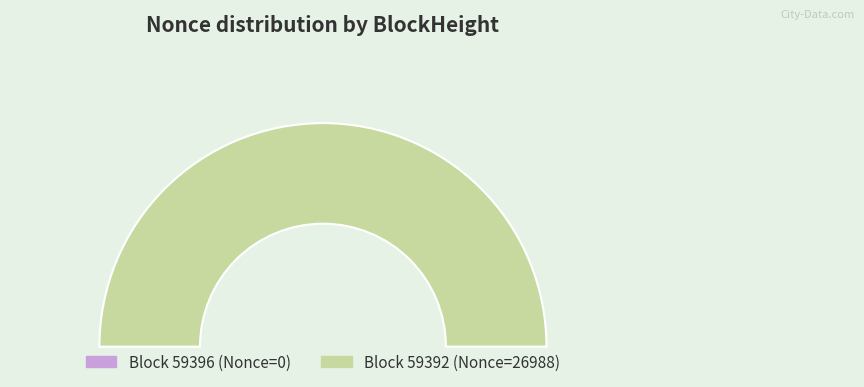

To the nearest percent, what is the combined percentage of 59396 and 59392?

100%